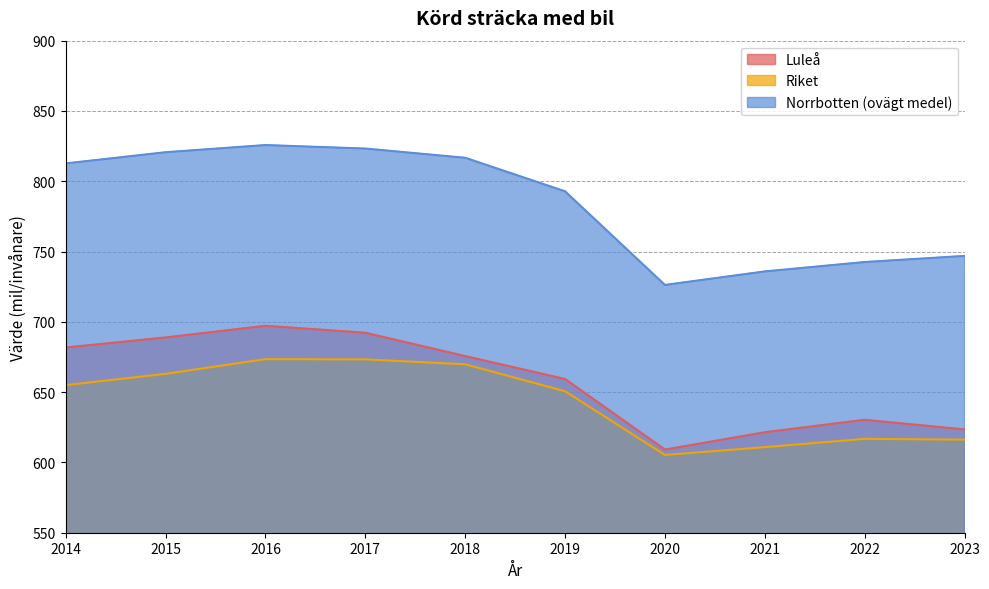

Reading left to right, what are all the values shown in this chart?

Luleå: 2014=681.7	2015=688.9	2016=697.2	2017=692.2	2018=675.6	2019=659.3	2020=609.1	2021=621.5	2022=630.3	2023=623.5
Riket: 2014=655.0	2015=663.0	2016=673.5	2017=673.3	2018=669.8	2019=650.6	2020=605.3	2021=610.9	2022=616.8	2023=616.2
Norrbotten (ovägt medel): 2014=812.7	2015=820.6	2016=825.8	2017=823.3	2018=816.7	2019=792.8	2020=726.2	2021=735.9	2022=742.5	2023=746.9